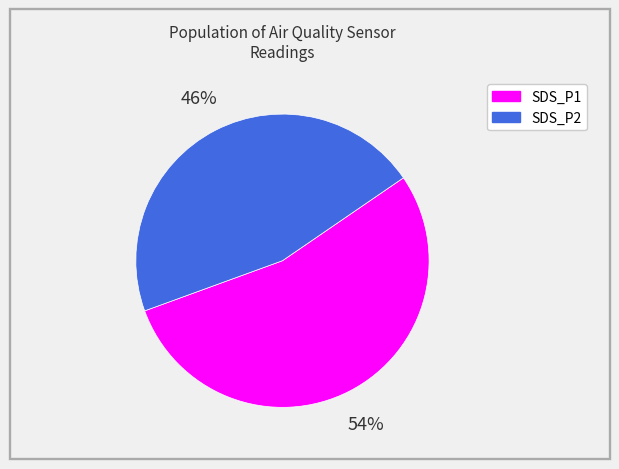

Is it true that SDS_P1 is 64% of the pie?

False